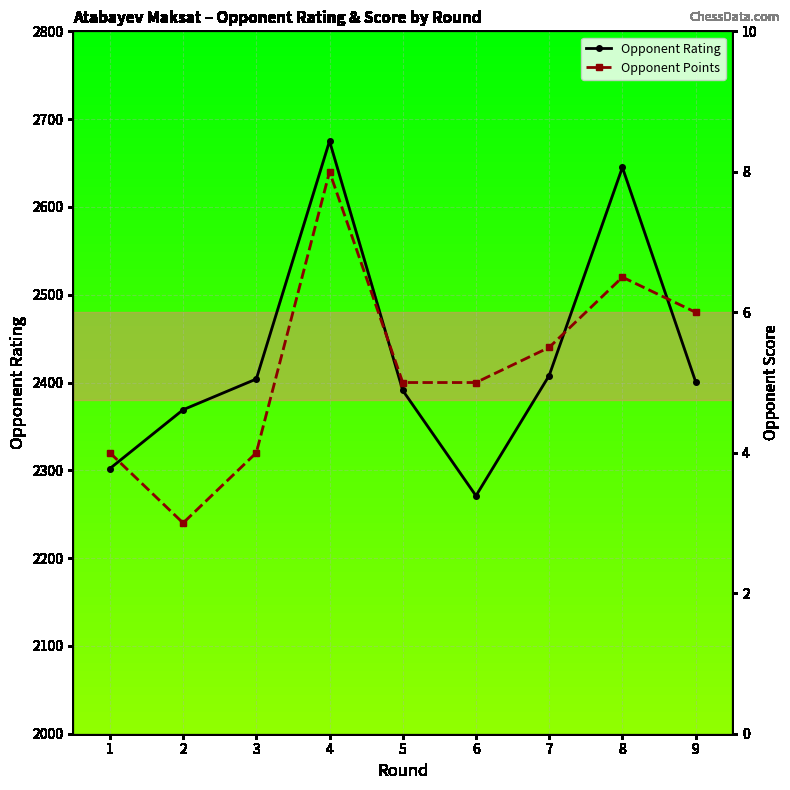

What is the total value across all series at 8?

2651.5